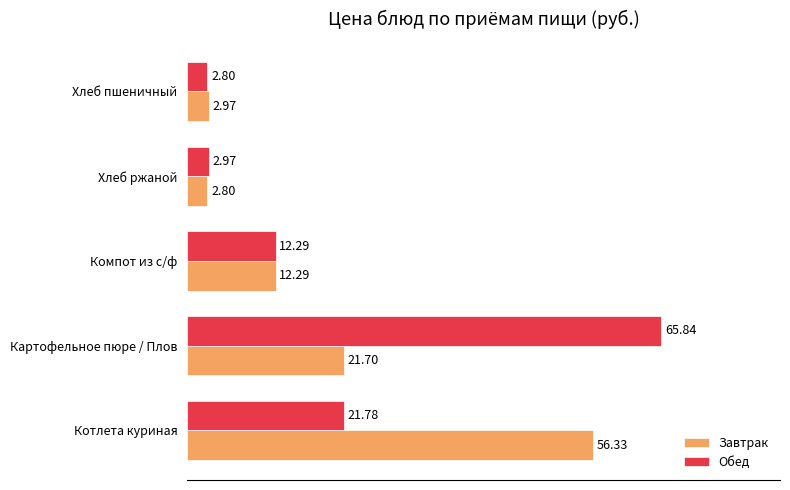

Rank the series by their maximum value, from lowest to highest.

Завтрак, Обед